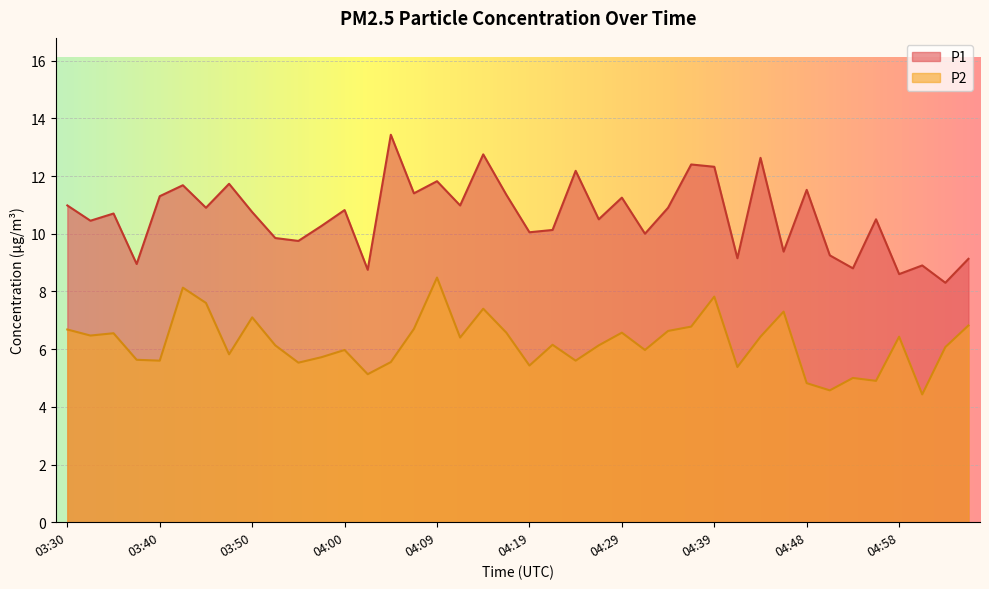

The P2 series shows 5.6 at 03:40. True or false?

True